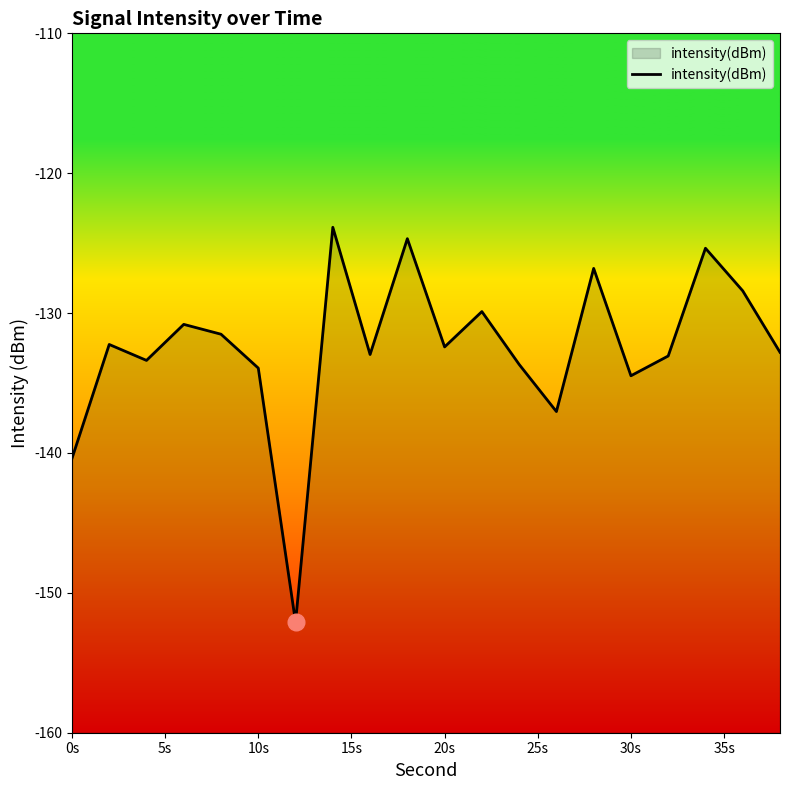

The value at 10s is -133.9. True or false?

True